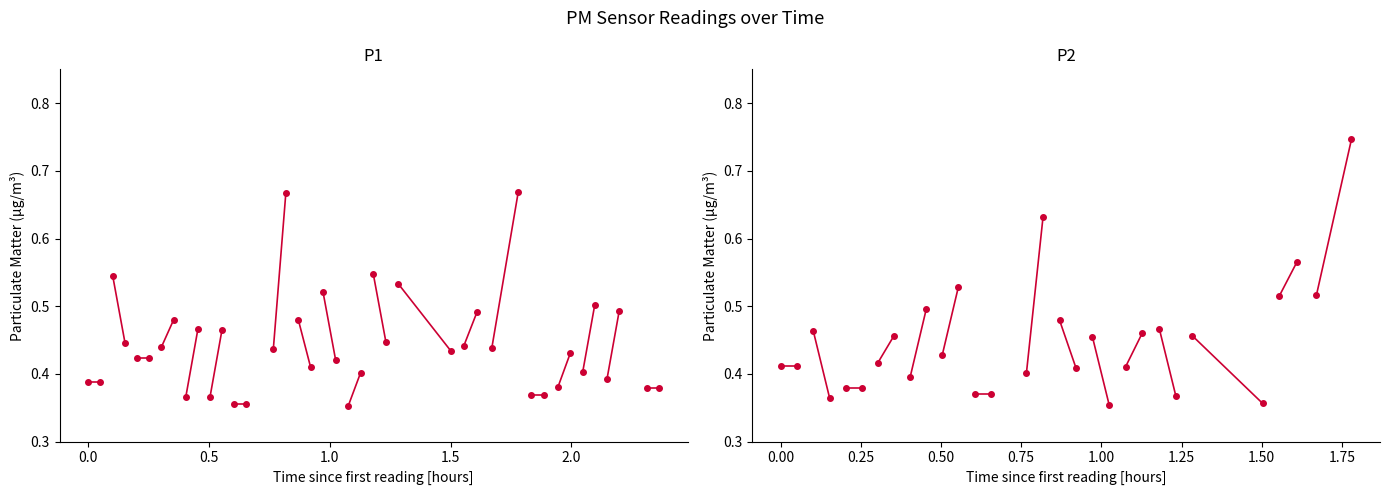

Rank the series by their maximum value, from highest to lowest.

P2, P1